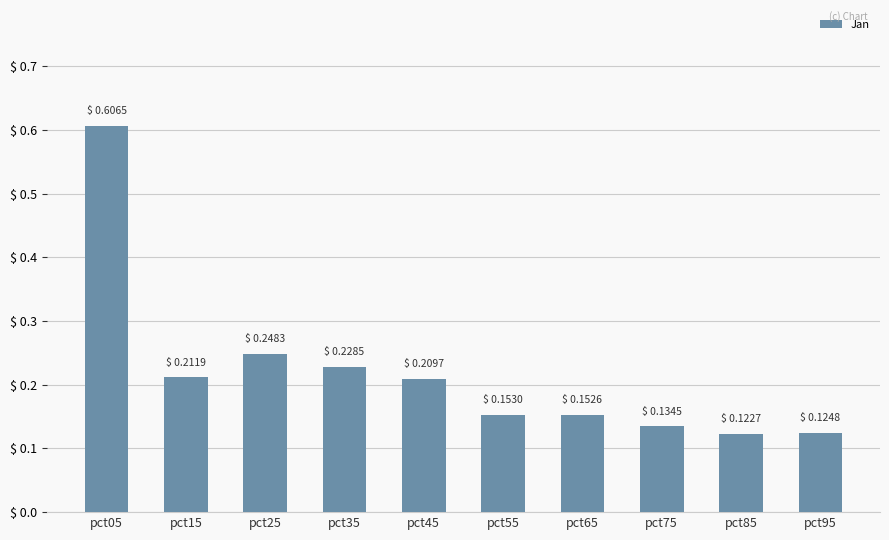

Which category has the lowest value across all series?

pct85